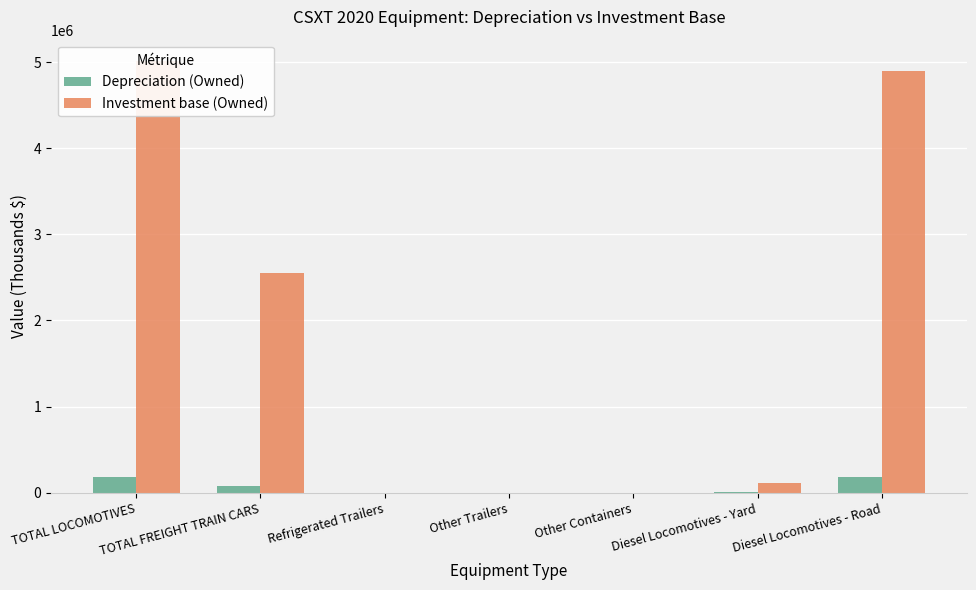

List the series in order of their peak value, highest first.

Investment base (Owned), Depreciation (Owned)